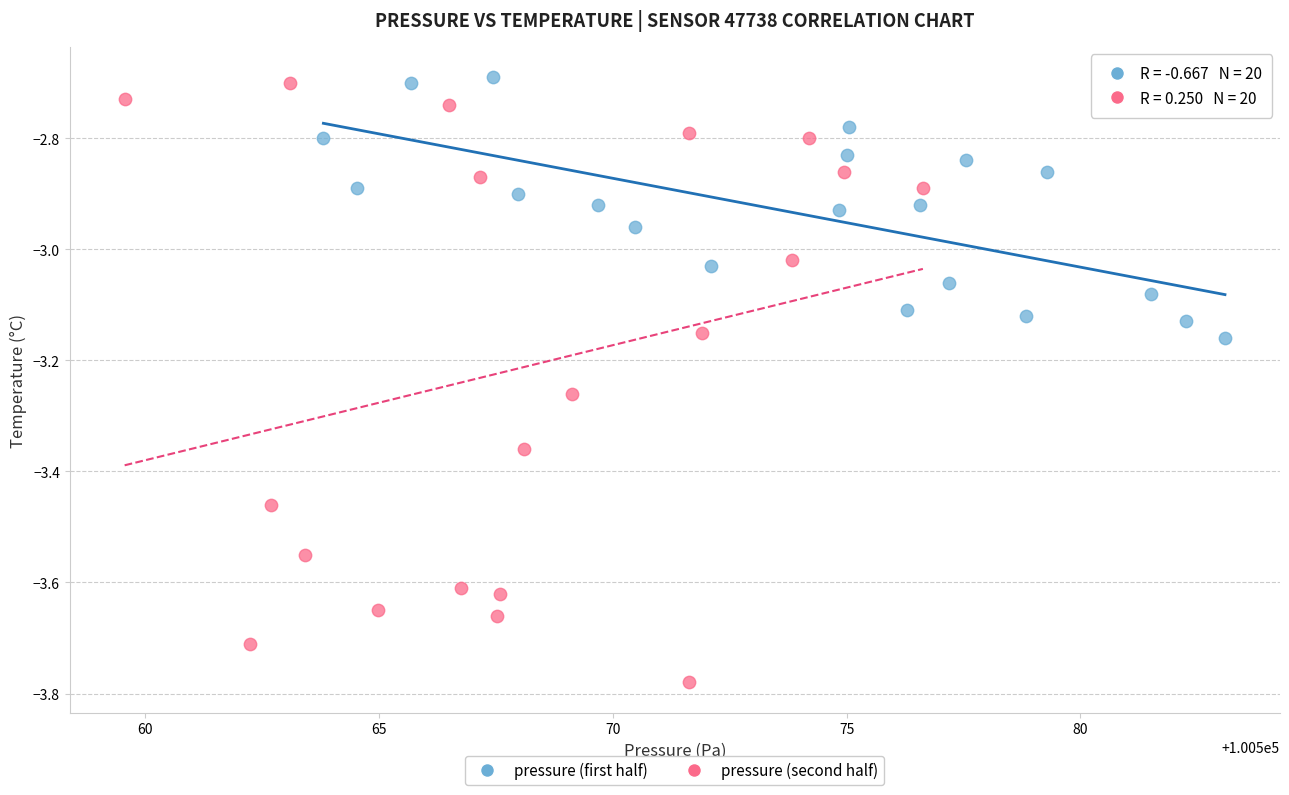

Which series has the widest spread of Y values?

pressure (second half)